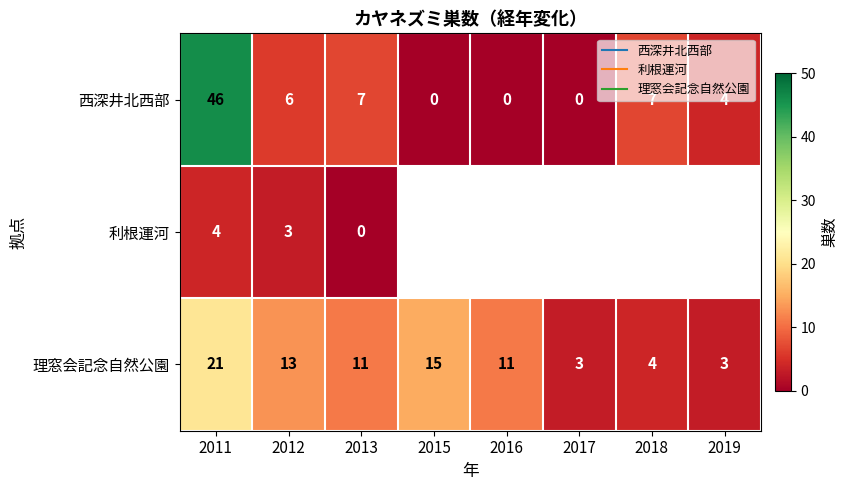

True or false: 理窓会記念自然公園 has a value of 16.3 at 2016.

False